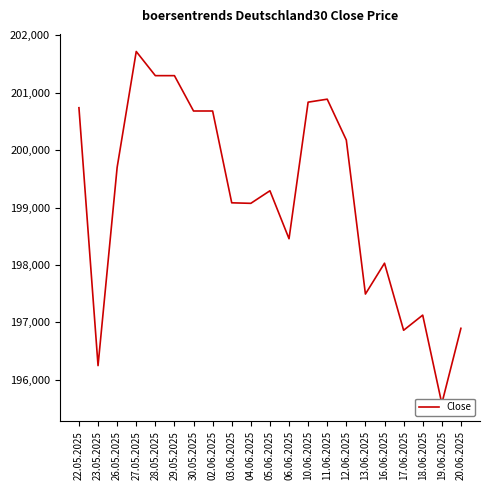

At which label does the data first exceed 199293?

22.05.2025